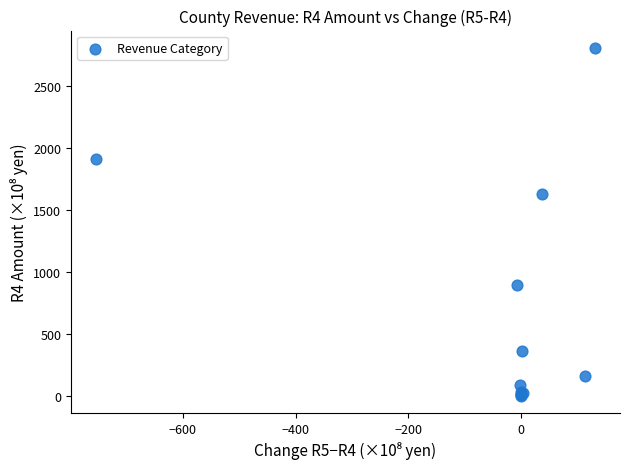

What Y value in the scatter plot is closest to 1405?

1631.5